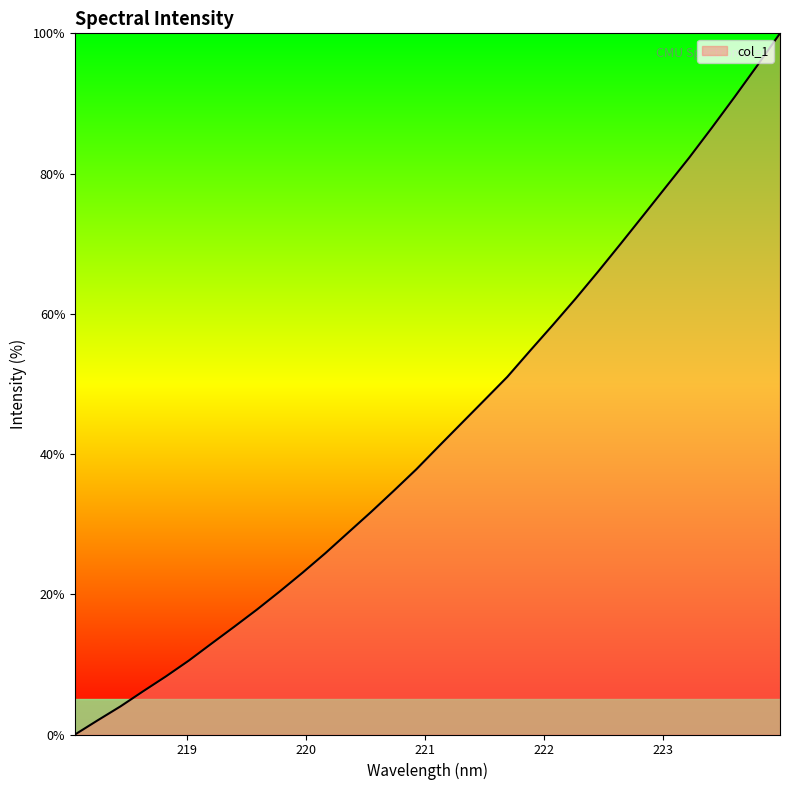

What is the maximum value shown in the chart?

100.0